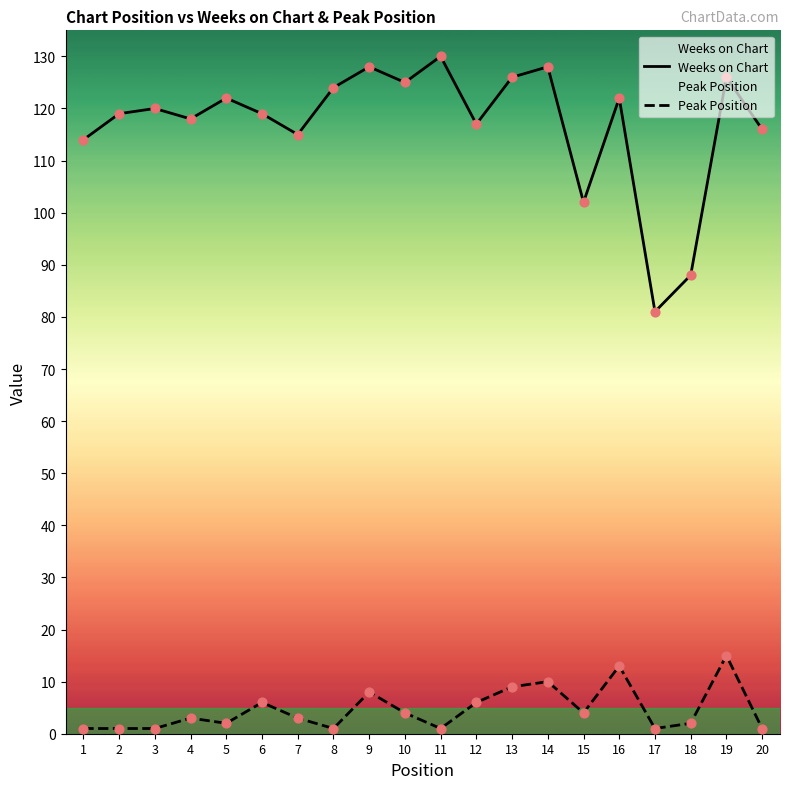

Which series has the largest total across all categories?

Weeks on Chart